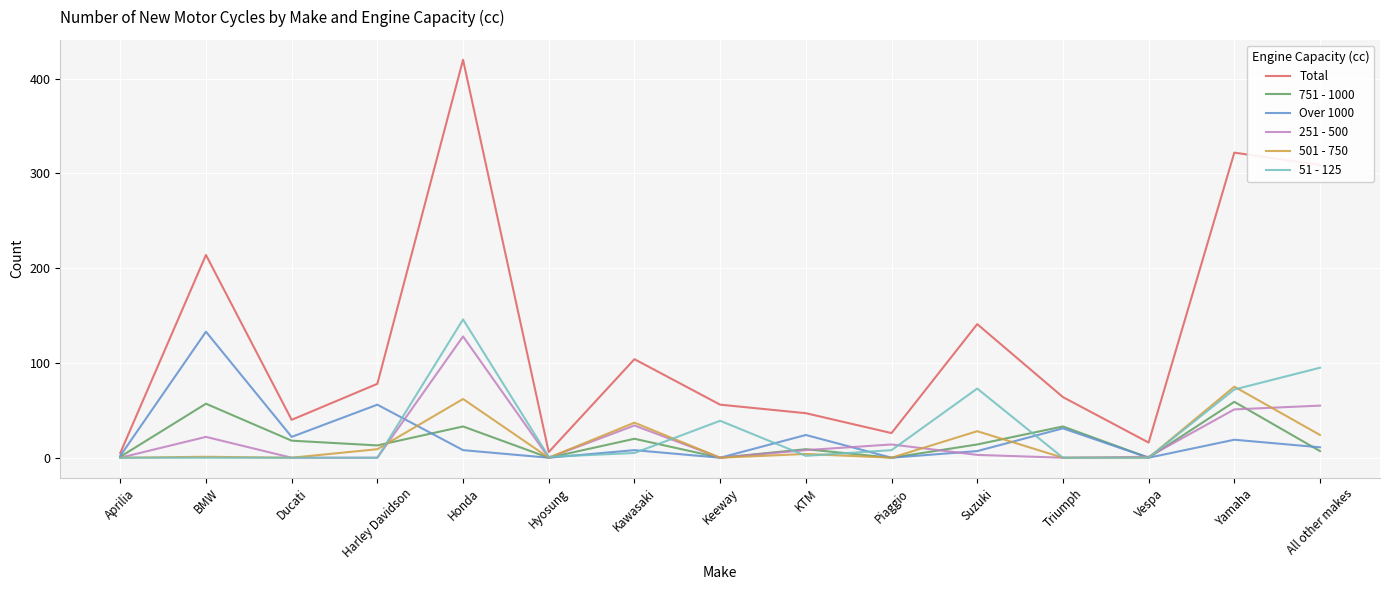

Between BMW and Hyosung, which series saw the biggest shift?

Total